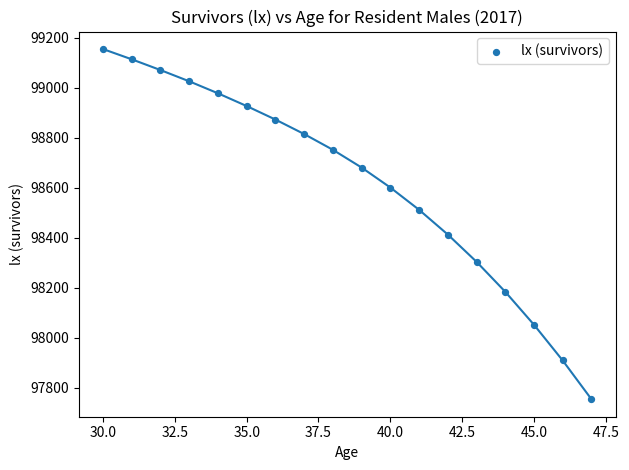

What is the range of Y values (max minus min)?

1401